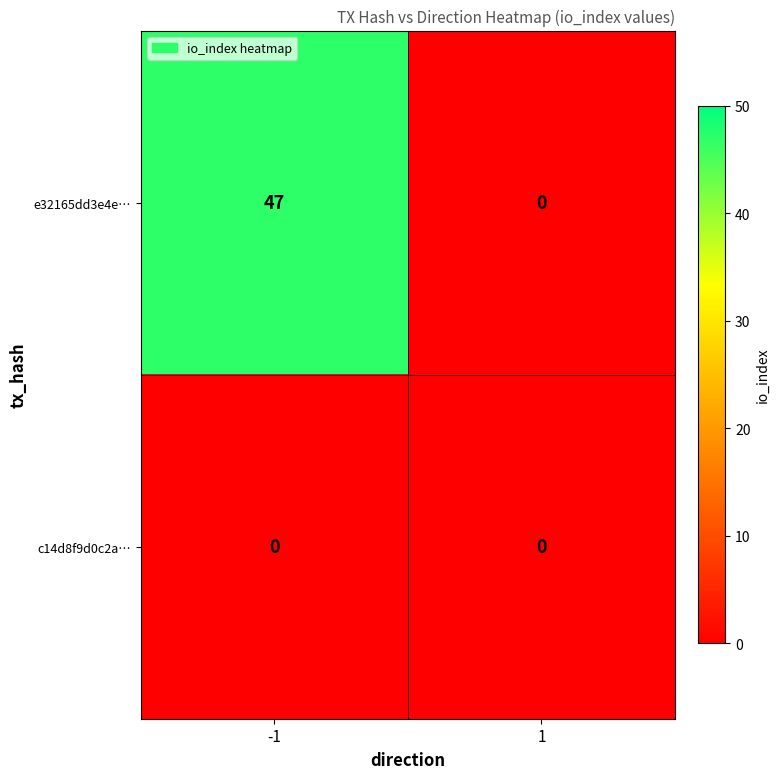

How many series are shown in this chart?

2